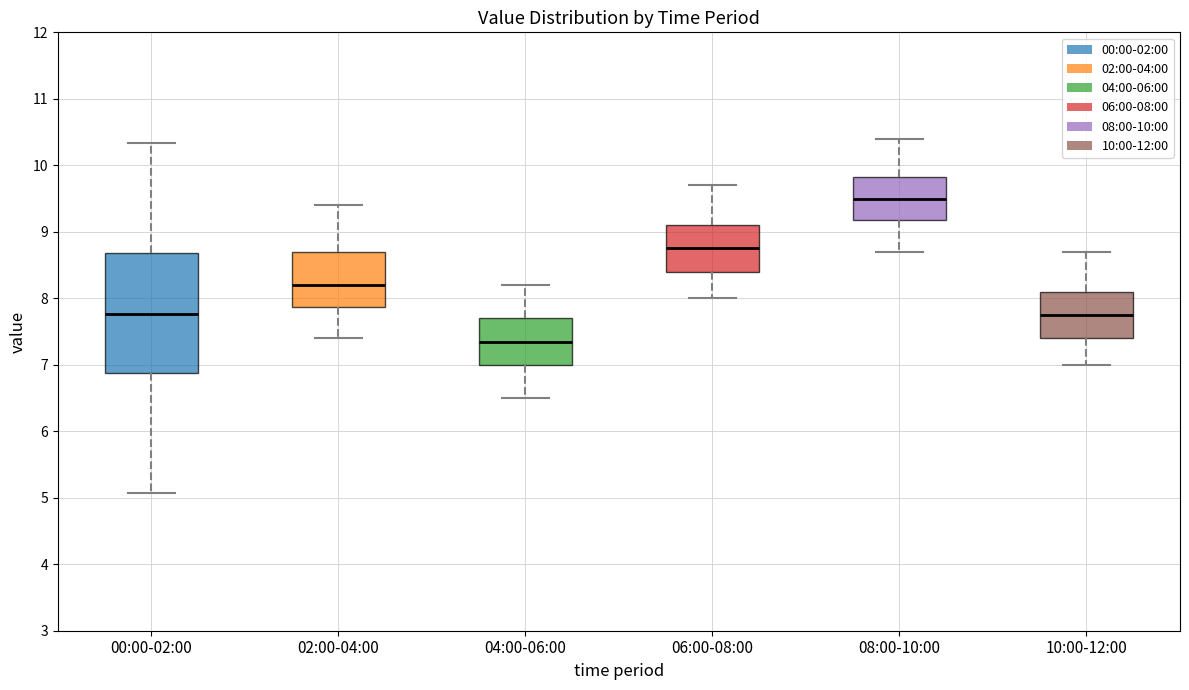

Which box has the highest median line?

08:00-10:00